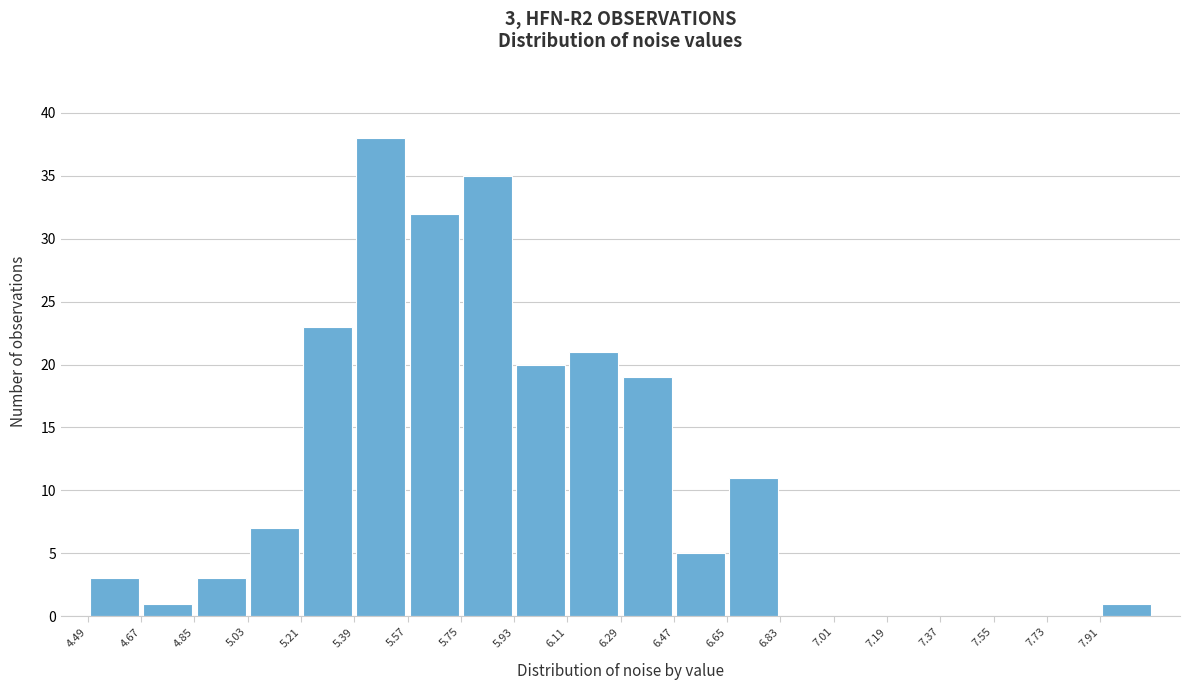

Over which range of the x-axis is the bar tallest?

5.40 to 5.58